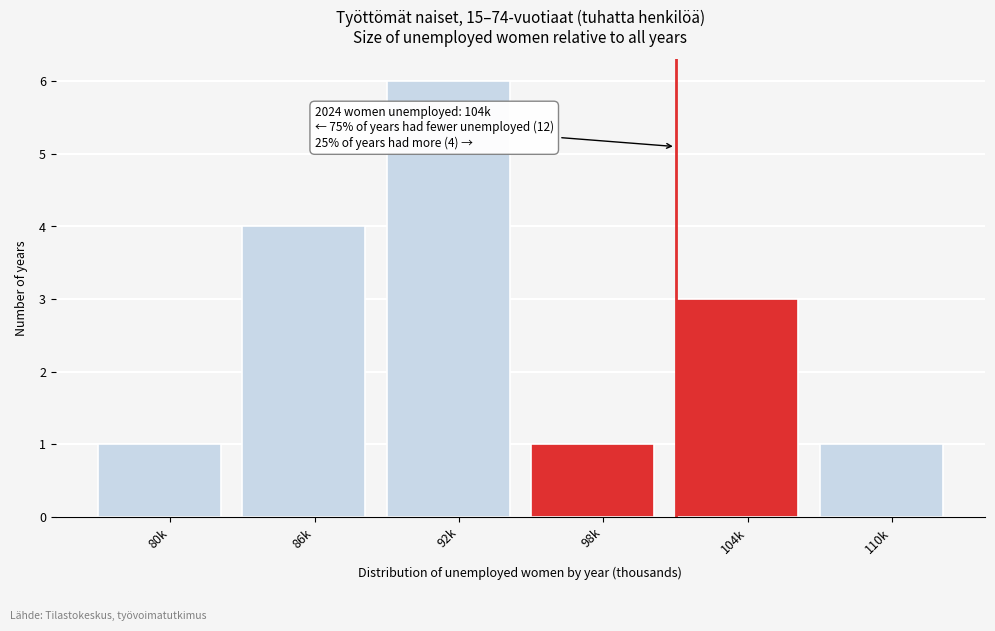

Reading right to left, extract all data points from this chart.

1	3	1	6	4	1